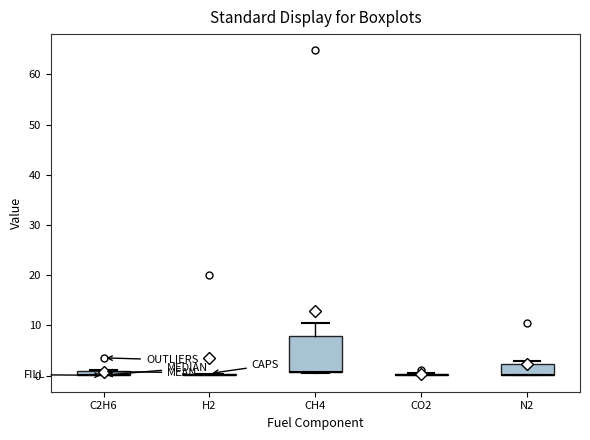

Which box is the tallest, from its lower edge to its upper edge?

CH4